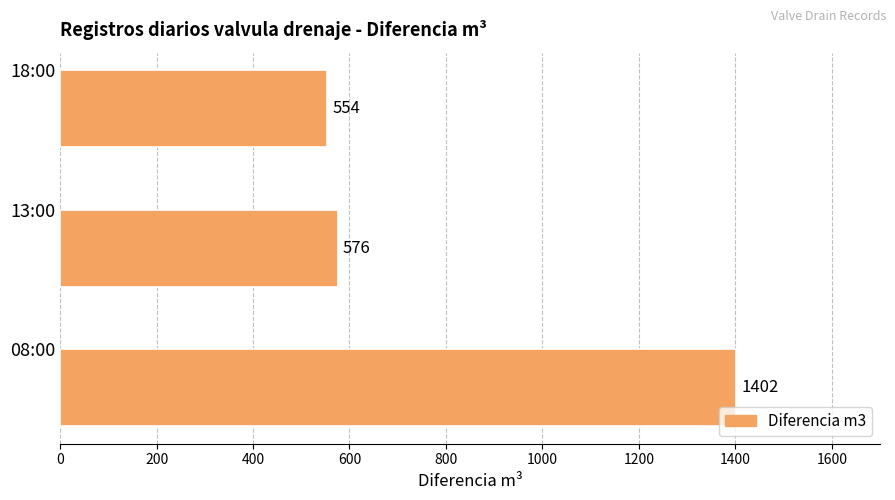

Is it true that the value at 13:00 is 349?

False